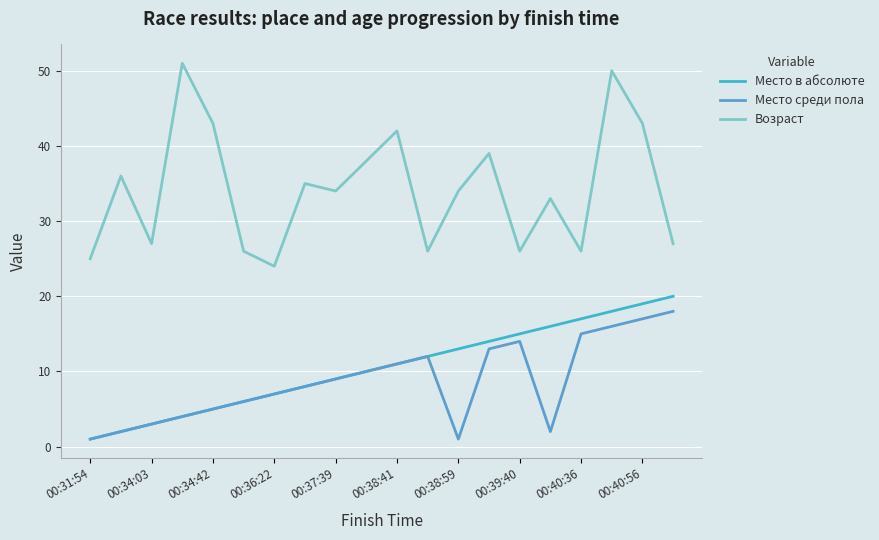

Reading left to right, list all the values displayed in this chart.

Место в абсолюте: 1	2	3	4	5	6	7	8	9	10	11	12	13	14	15	16	17	18	19	20
Место среди пола: 1	2	3	4	5	6	7	8	9	10	11	12	1	13	14	2	15	16	17	18
Возраст: 25	36	27	51	43	26	24	35	34	38	42	26	34	39	26	33	26	50	43	27